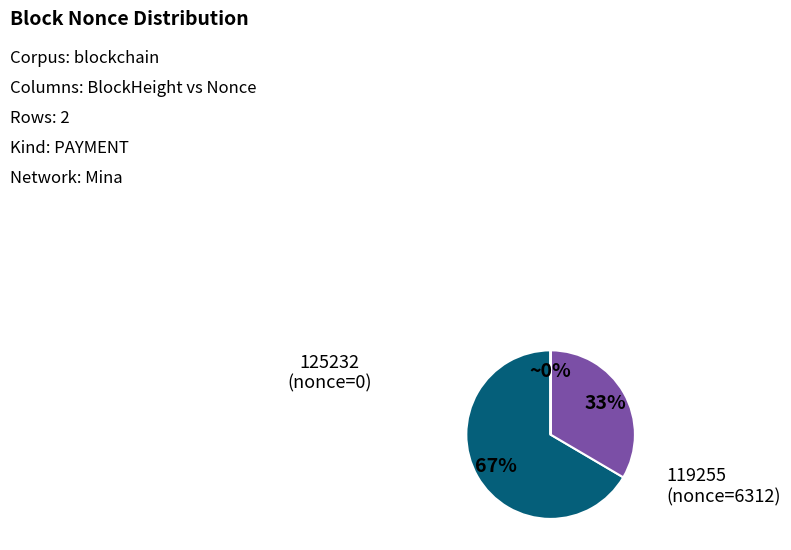

Is there any slice that represents more than half of the pie?

Yes